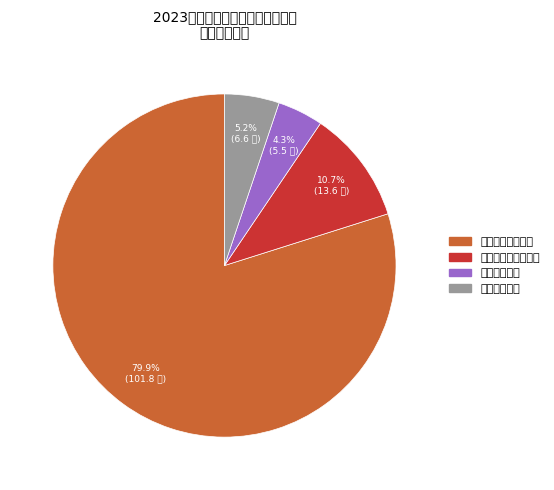

How many segments does this pie chart have?

4